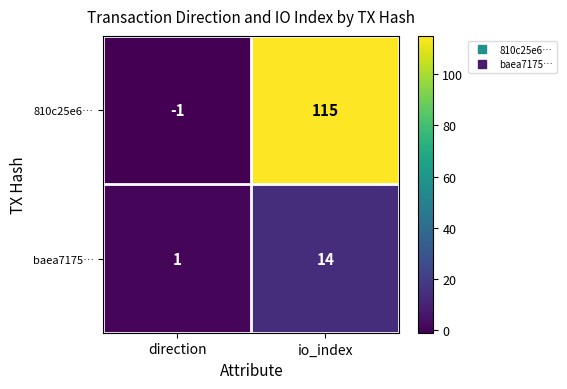

What is the average value of the baea7175… series?

8